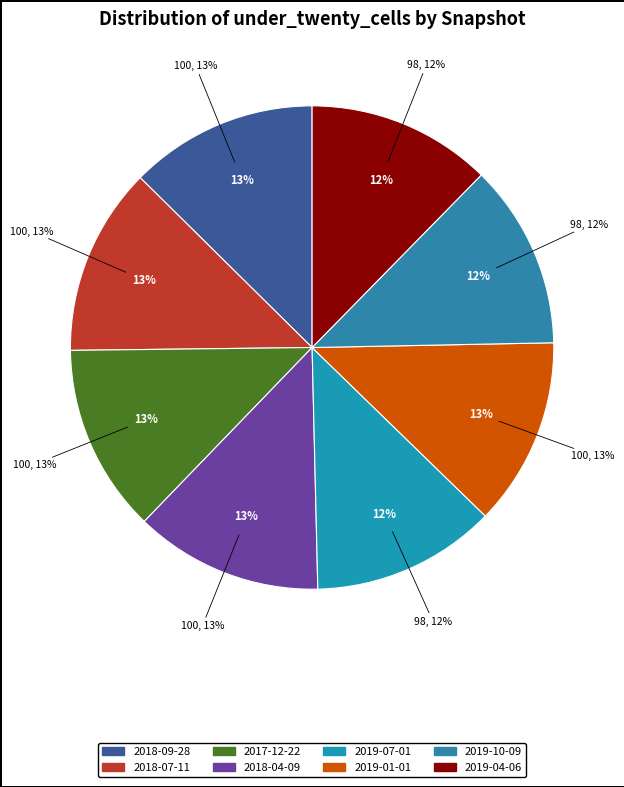

Count the number of slices in the pie.

8